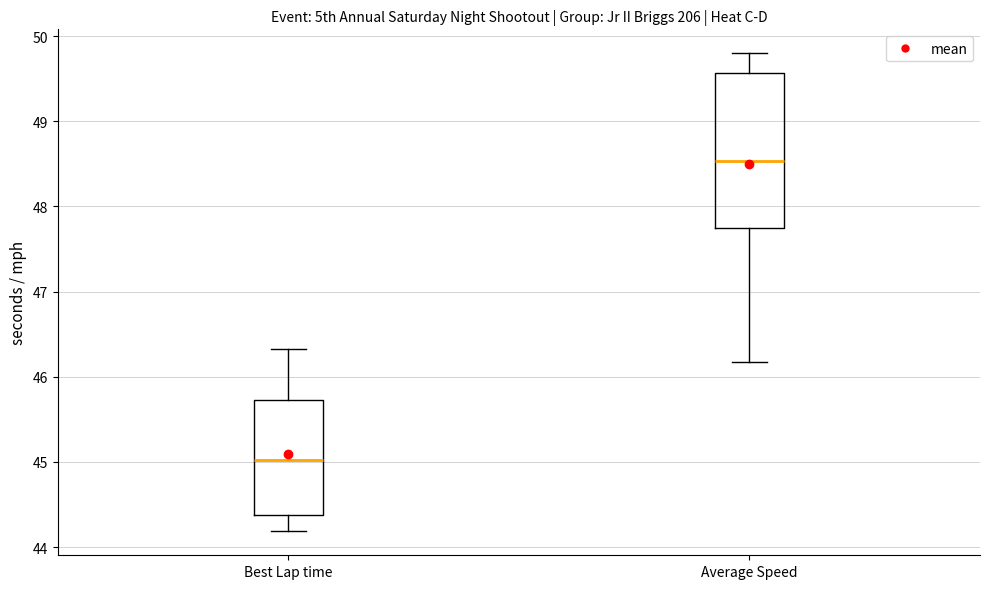

Reading left to right, read every box against the y-axis: the position of its median line, the range the box covers, and the ends of its whiskers. The values are not printed on the chart, so give them approximately, as read against the axis.

Best Lap time: median 45.0, box 44.4 to 45.7, whiskers 44.2 to 46.3
Average Speed: median 48.5, box 47.7 to 49.6, whiskers 46.2 to 49.8